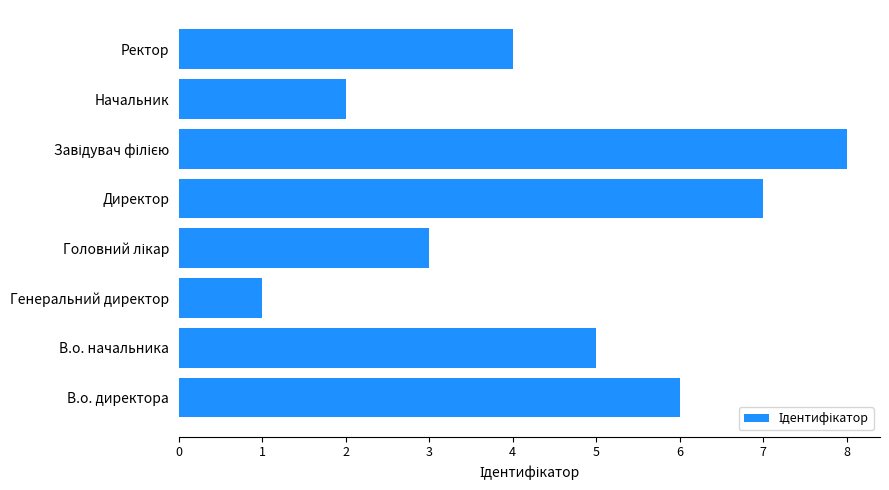

The value at Генеральний директор is 1. True or false?

True